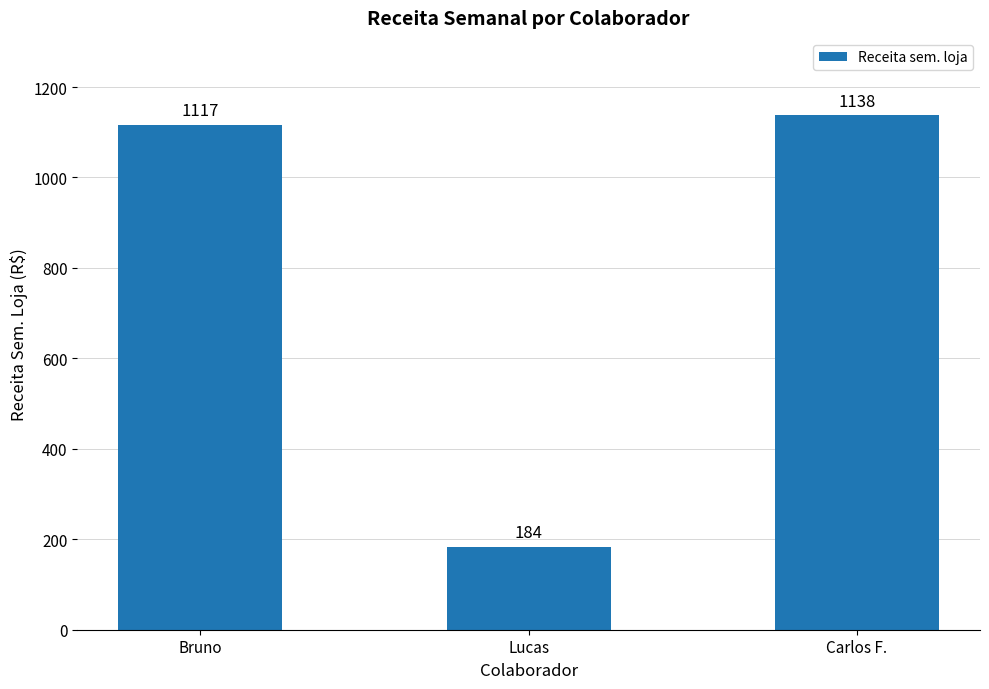

What is the greatest value displayed?

1138